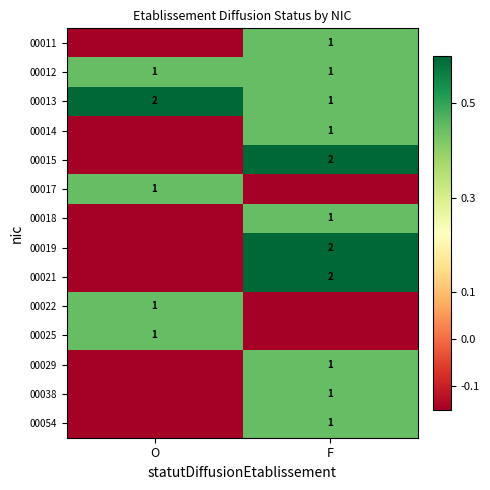

Is the value of 00015 at F greater than the value of 00012 at F?

Yes